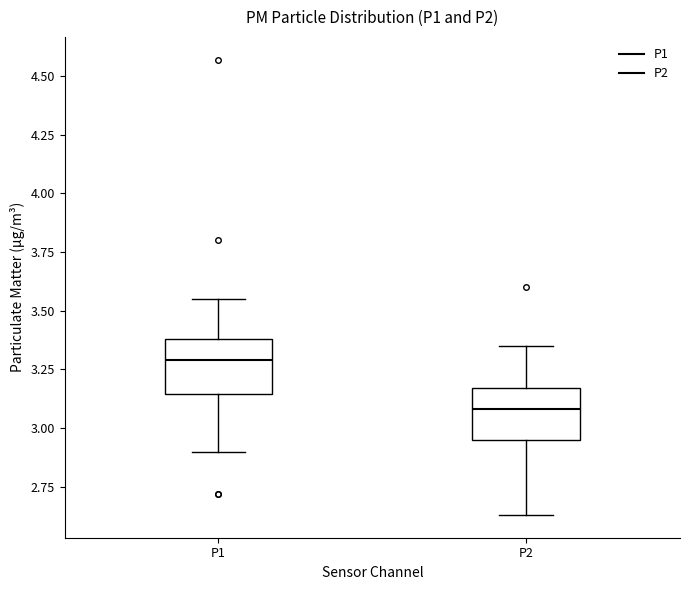

Reading left to right, transcribe this box plot: for each box, give where its median line is, the range the box spans, and where its two whiskers end, as read against the y-axis. The values are not printed on the chart, so give them approximately, as read against the axis.

P1: median 3.30, box 3.15 to 3.40, whiskers 2.90 to 3.55
P2: median 3.10, box 2.95 to 3.15, whiskers 2.65 to 3.35